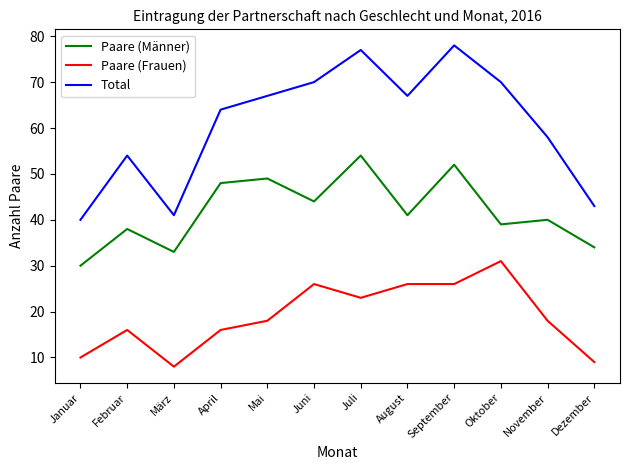

At which category does Total reach its first local peak?

Februar